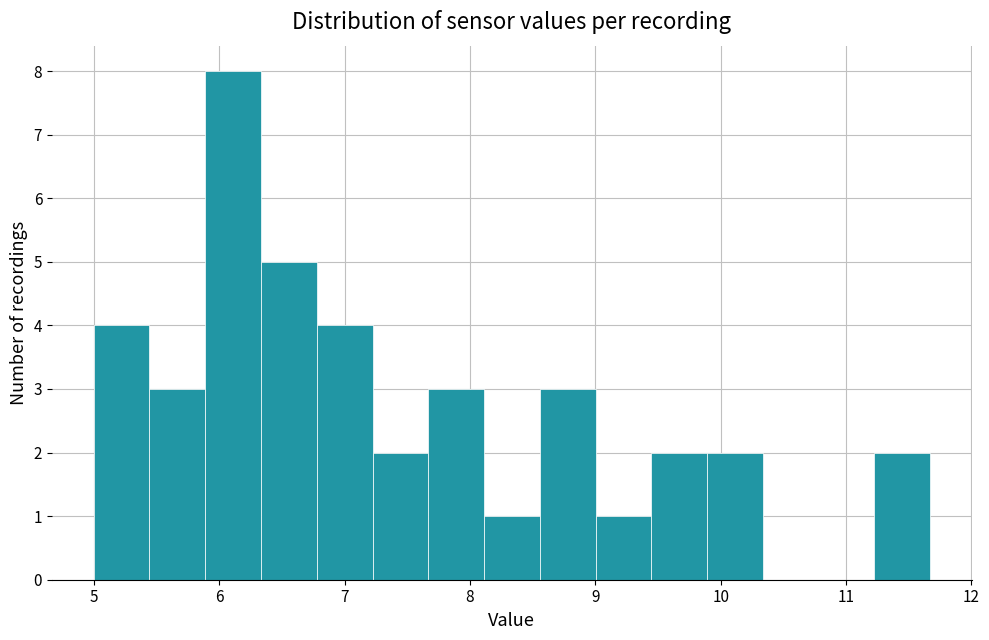

How tall is the bar that spans 8.1 to 8.6 on the x-axis? Neither the bar edges nor the heights are printed on the chart, so give them approximately, as read against the axes.

1